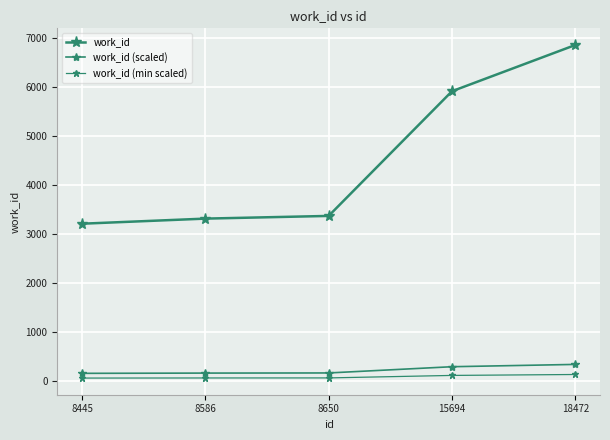

Between 8445 and 8586, which is larger?

8586